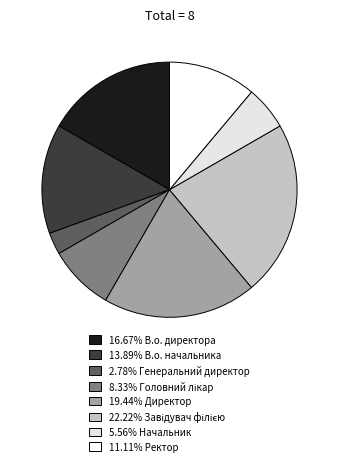

Is there a majority slice in this chart?

No